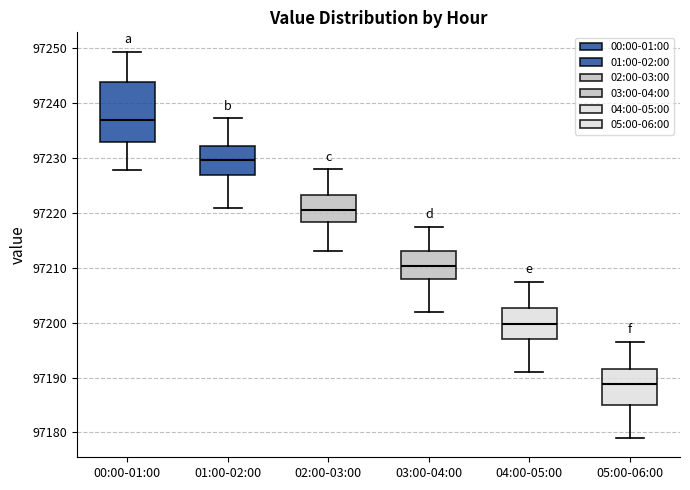

Reading left to right, read every box against the y-axis: the position of its median line, the range the box covers, and the ends of its whiskers. The values are not printed on the chart, so give them approximately, as read against the axis.

00:00-01:00: median 97237, box 97233 to 97244, whiskers 97228 to 97249
01:00-02:00: median 97230, box 97227 to 97232, whiskers 97221 to 97237
02:00-03:00: median 97221, box 97218 to 97223, whiskers 97213 to 97228
03:00-04:00: median 97210, box 97208 to 97213, whiskers 97202 to 97218
04:00-05:00: median 97200, box 97197 to 97203, whiskers 97191 to 97208
05:00-06:00: median 97189, box 97185 to 97192, whiskers 97179 to 97197